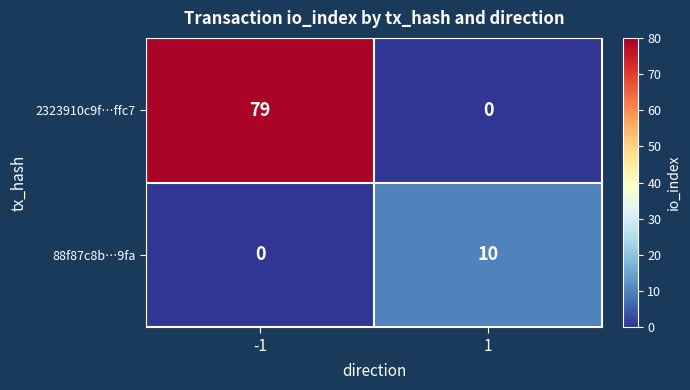

The value of 2323910c9f…ffc7 at -1 is 52. True or false?

False